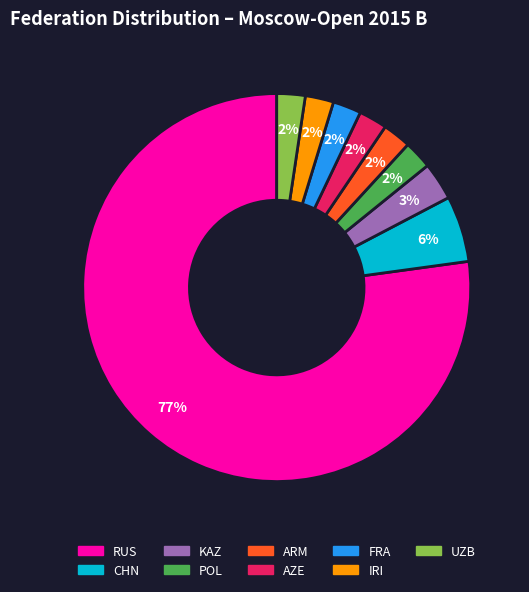

Which category has the biggest portion of the pie?

RUS